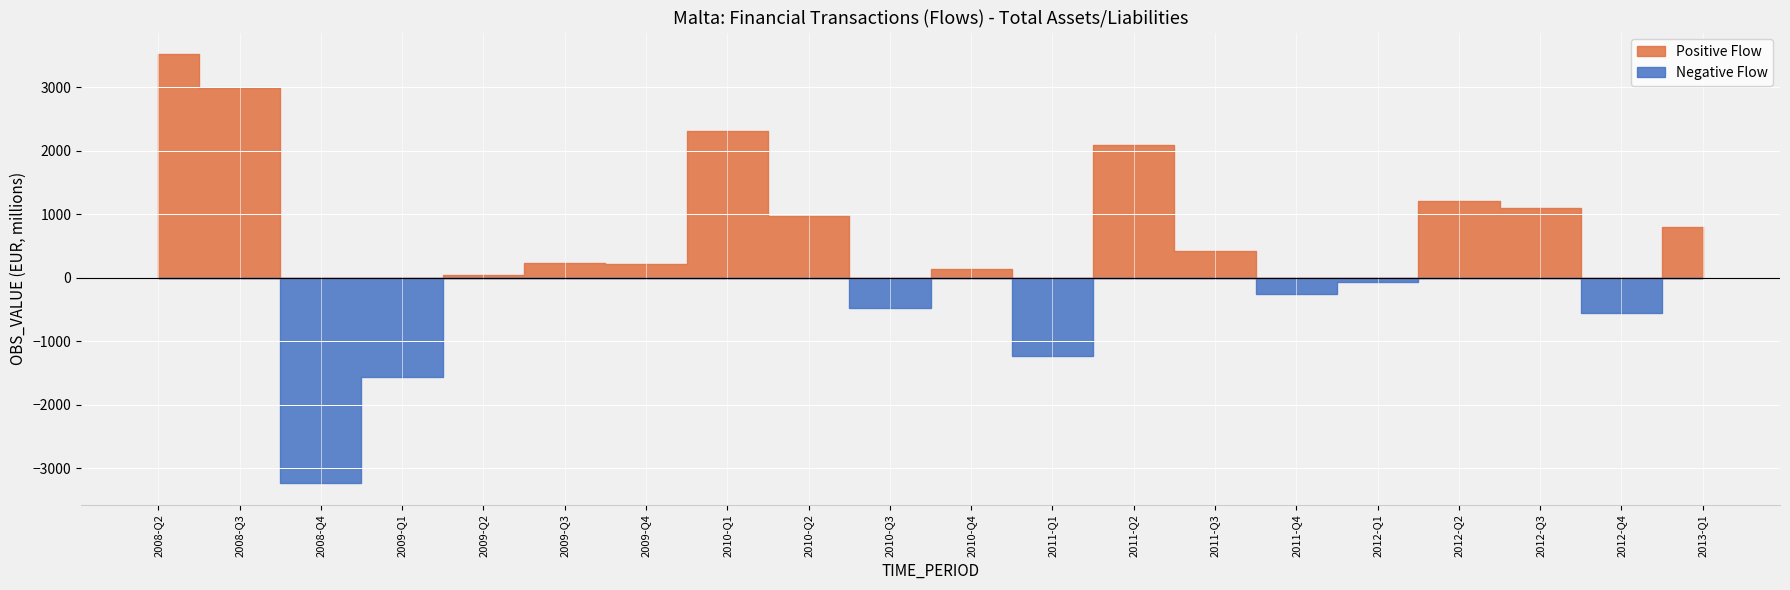

Rank the categories by value from highest to lowest.

2008-Q2, 2008-Q3, 2010-Q1, 2011-Q2, 2012-Q2, 2012-Q3, 2010-Q2, 2013-Q1, 2011-Q3, 2009-Q3, 2009-Q4, 2010-Q4, 2009-Q2, 2012-Q1, 2011-Q4, 2010-Q3, 2012-Q4, 2011-Q1, 2009-Q1, 2008-Q4